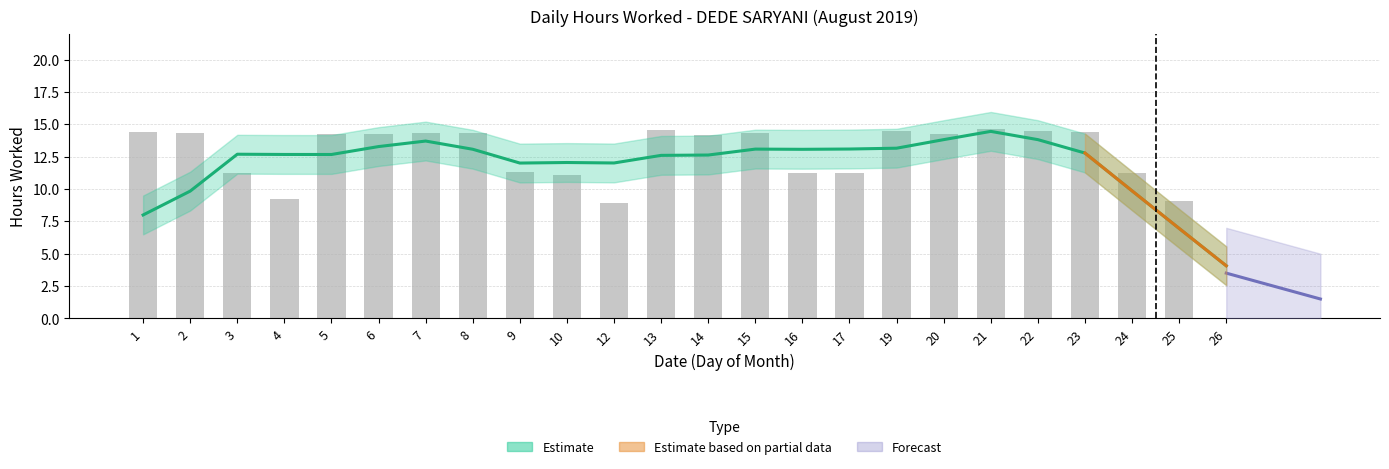

What is the approximate value at 25?

9.1